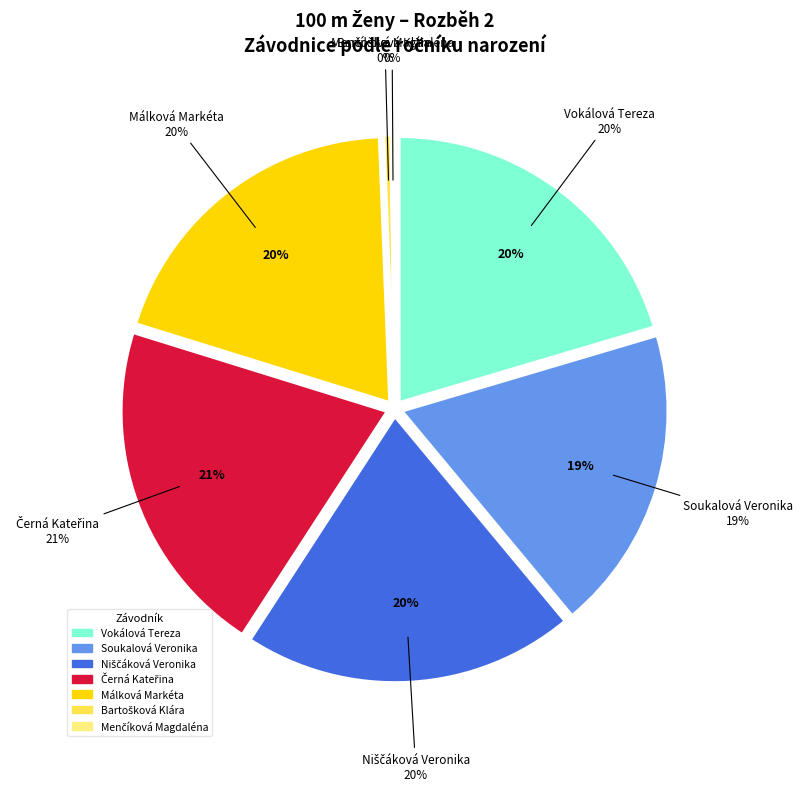

Is the sum of Niščáková Veronika and Menčíková Magdaléna greater than half?

No